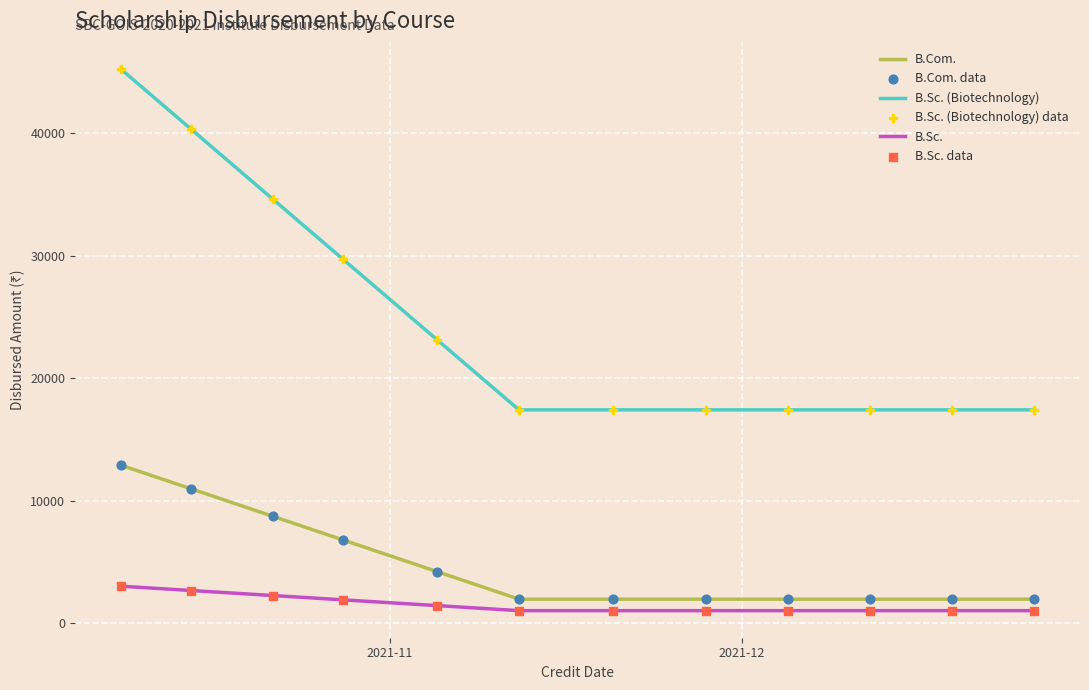

At how many categories does at least one series exceed 3234?

12